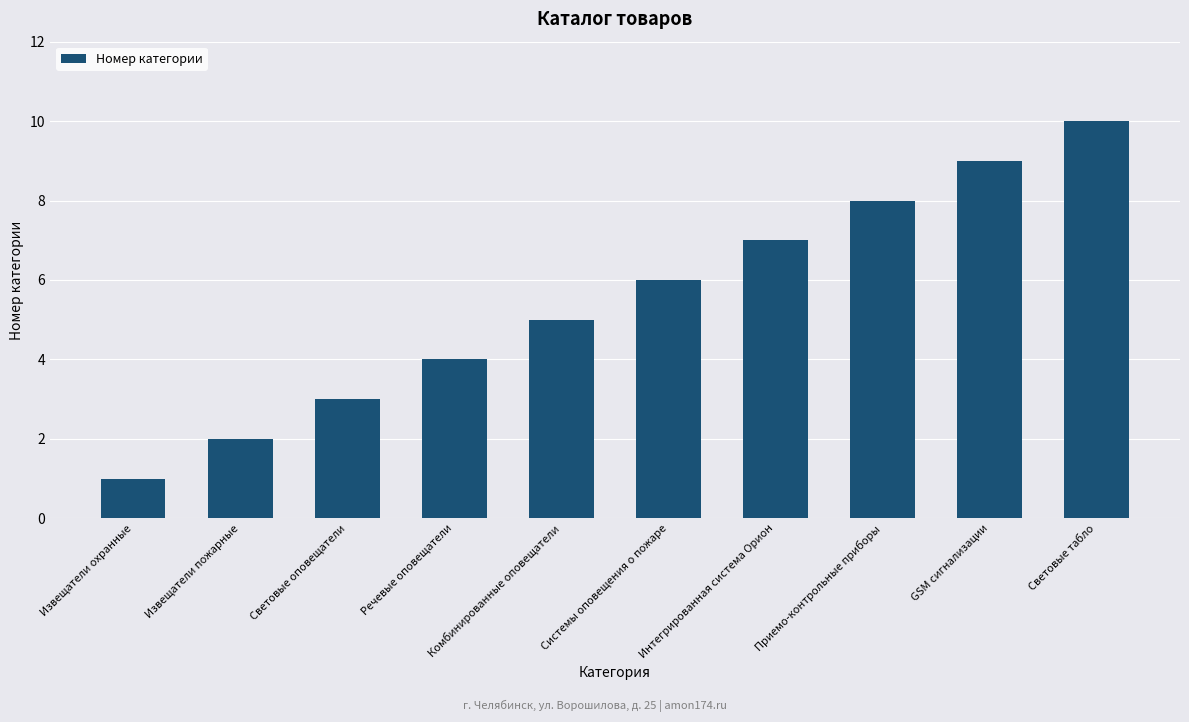

At which category does the chart reach its peak across all series?

Световые табло